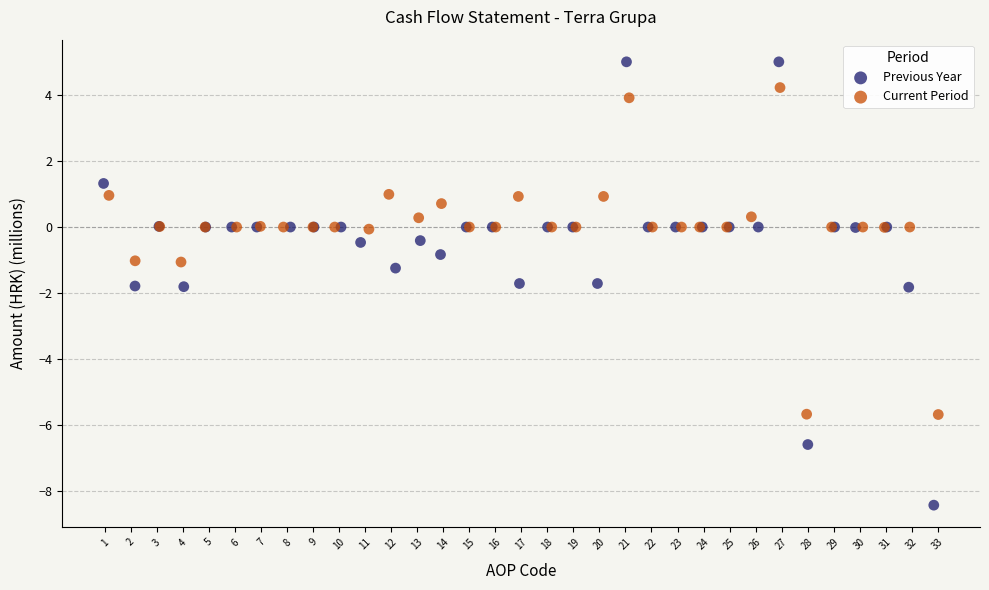

Which series contains the lowest Y value?

Previous Year